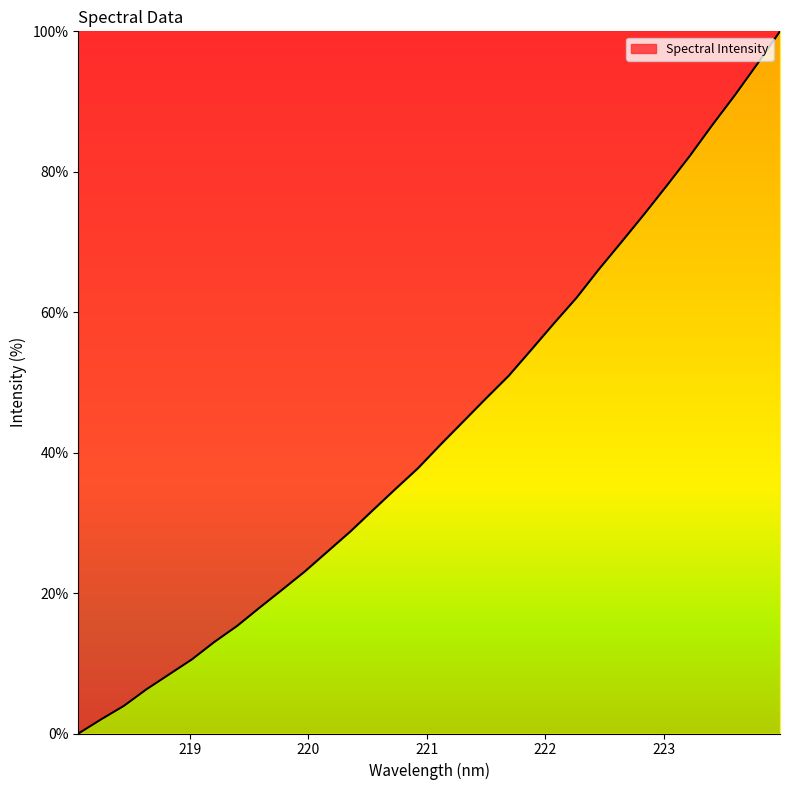

What is the difference between the maximum and minimum values?

100.0